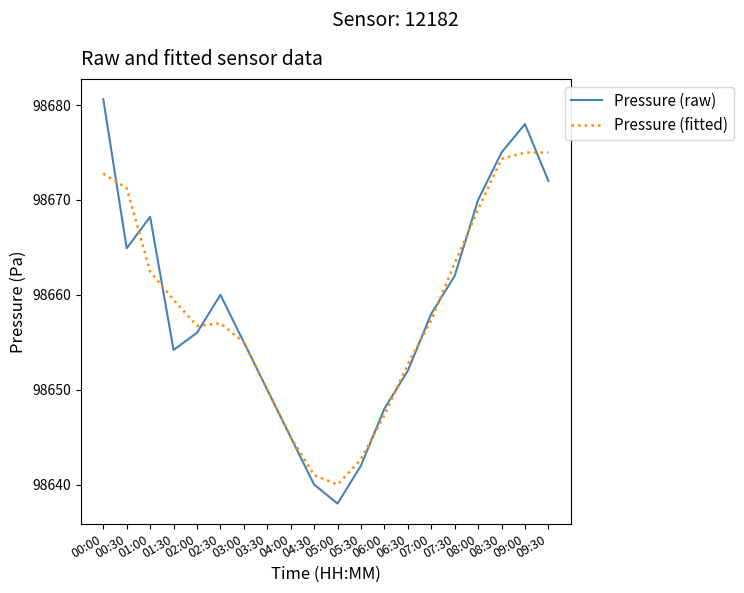

What is the difference between the Pressure (fitted) values at 04:30 and 01:00?

21.4